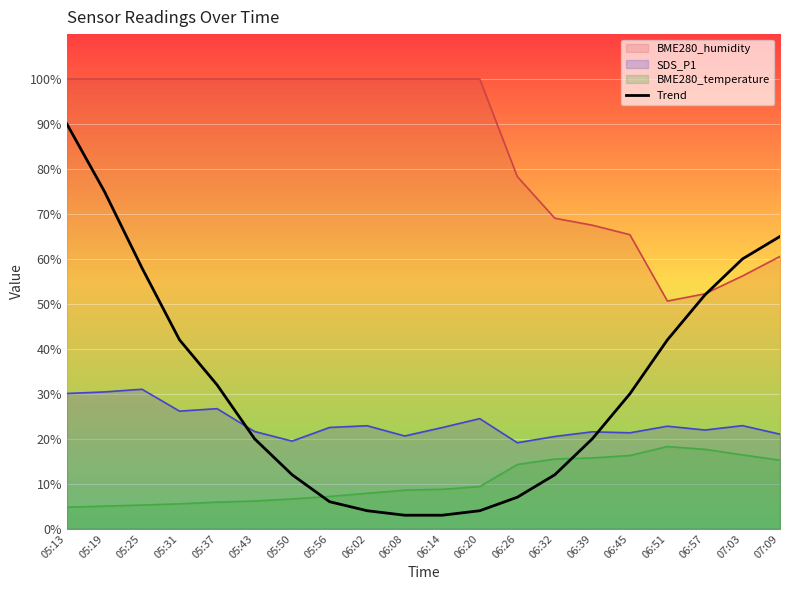

Approximately how many times larger is the value at 06:26 compared to 05:43?

0.3